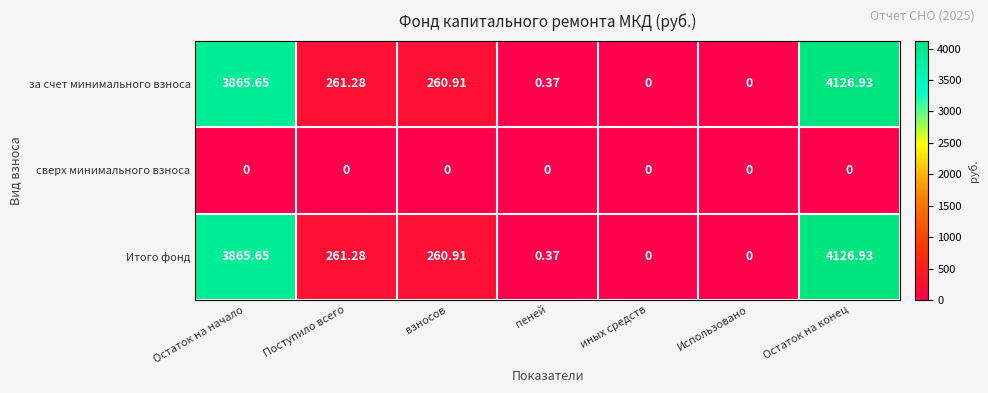

Which label corresponds to the largest value in the chart?

Остаток на конец